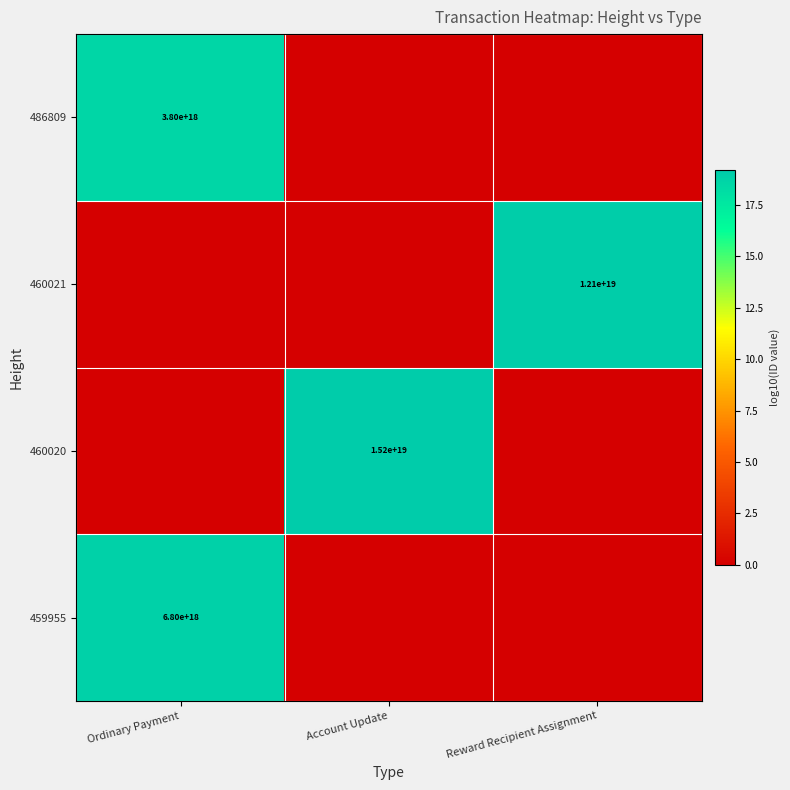

The 460020 series shows 15200000000000000000 at Account Update. True or false?

True